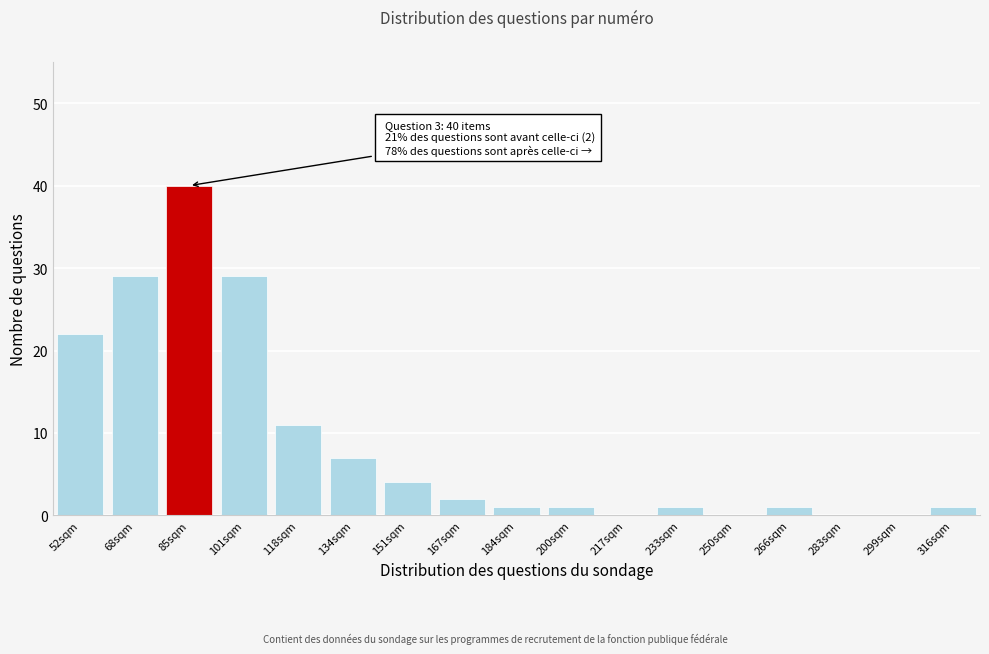

Reading left to right, what are all the values shown in this chart?

52sqm=22	68sqm=29	85sqm=40	101sqm=29	118sqm=11	134sqm=7	151sqm=4	167sqm=2	184sqm=1	200sqm=1	217sqm=0	233sqm=1	250sqm=0	266sqm=1	283sqm=0	299sqm=0	316sqm=1